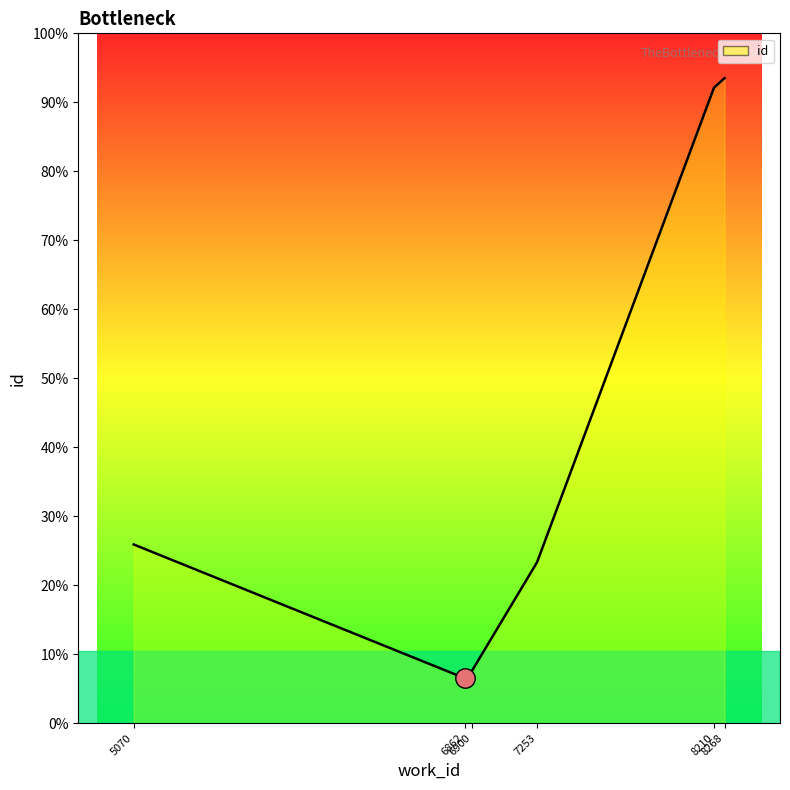

The value at 6900 is 10662. True or false?

False